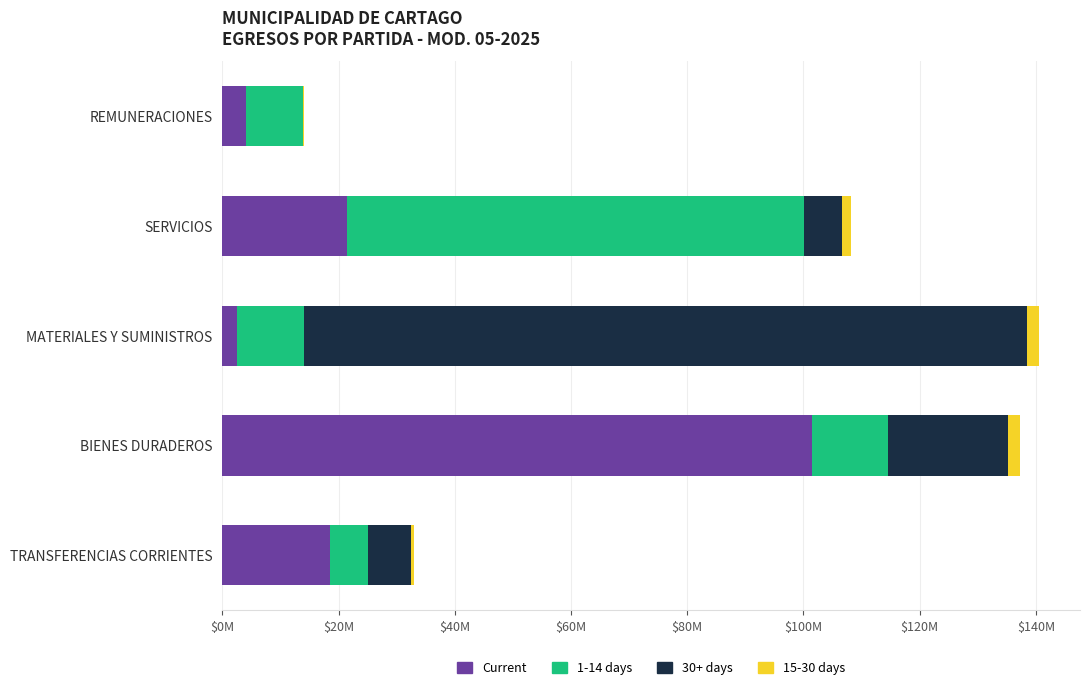

Which series has the widest spread of values?

30+ days